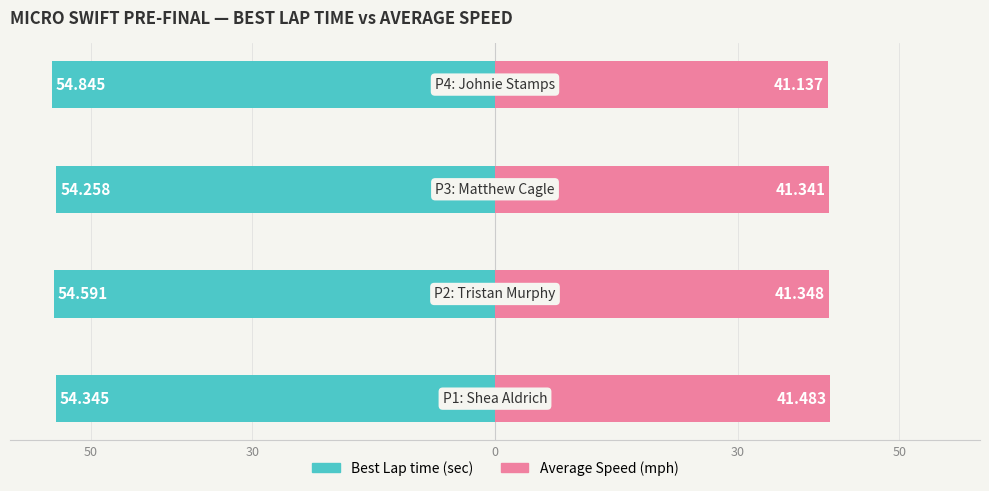

True or false: Best Lap time has a value of -15.4 at 30.

False